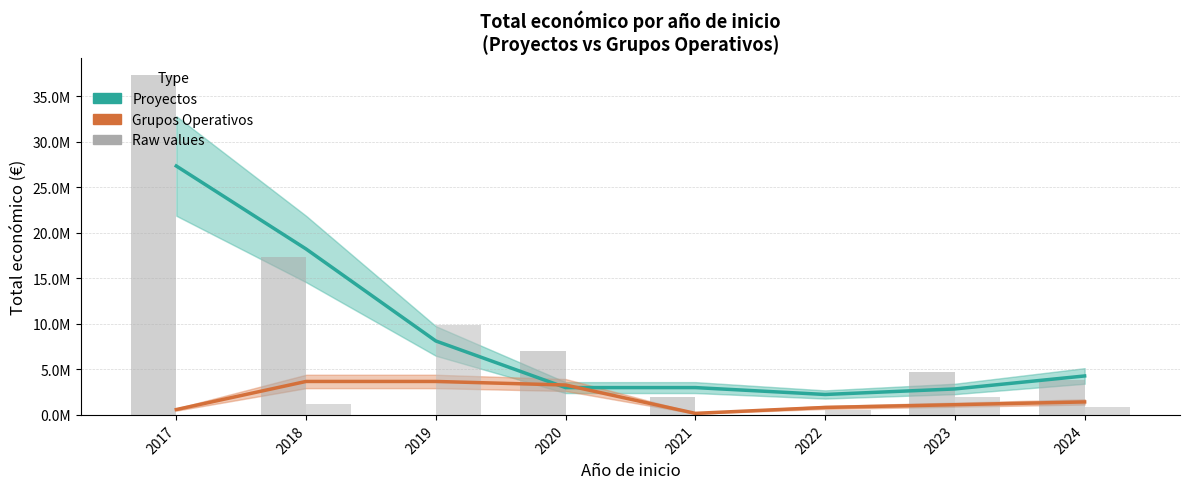

What is the difference between the second highest and minimum values in the Grupos Operativos (Estimate) series?

3504896.3